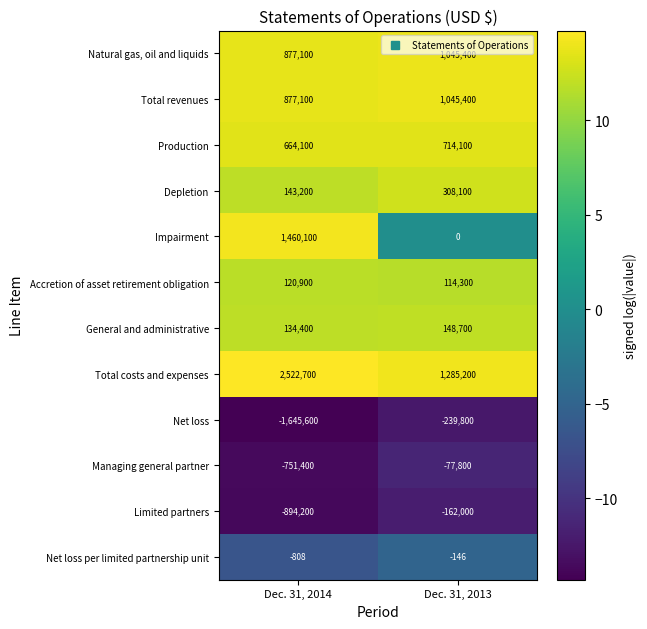

At which category is the sum across all series the highest?

Dec. 31, 2013